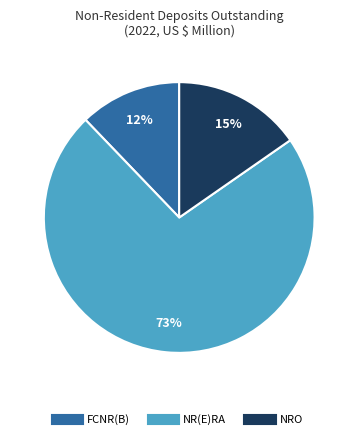

Which has a higher value, NRO or FCNR(B)?

NRO